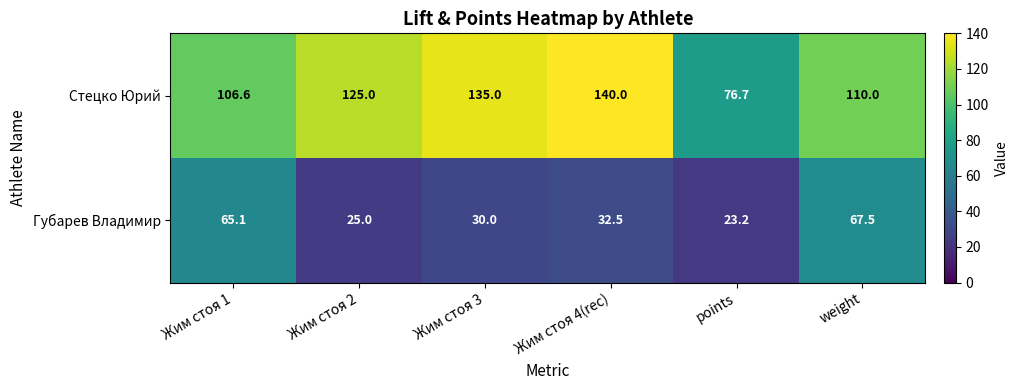

Count the number of categories in the chart.

6